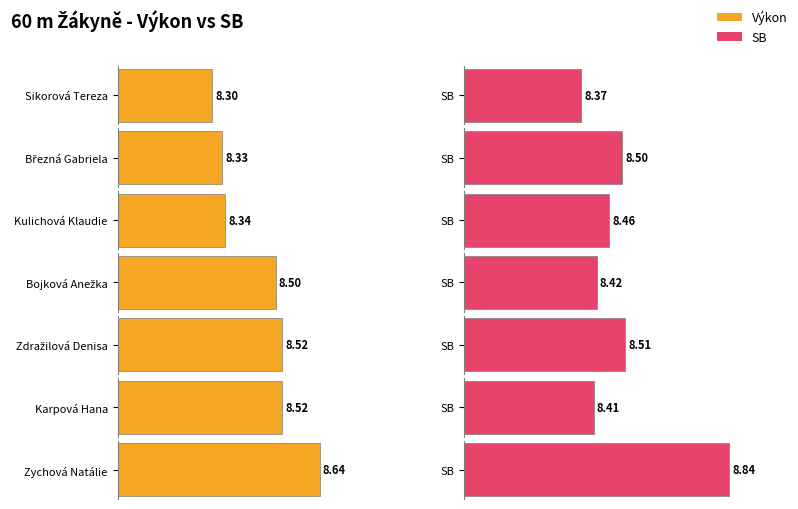

True or false: SB has a value of 1.9 at Zdražilová Denisa.

False